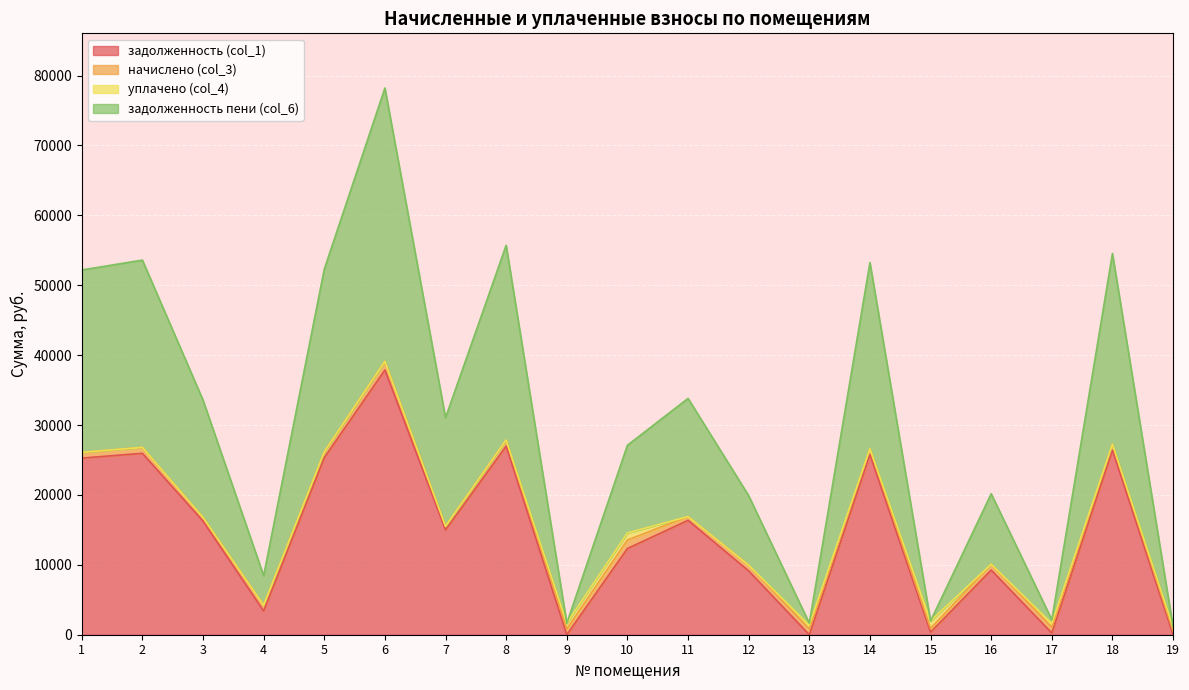

What is the value of the задолженность (col_1) point at the 12th from the left?

9131.0